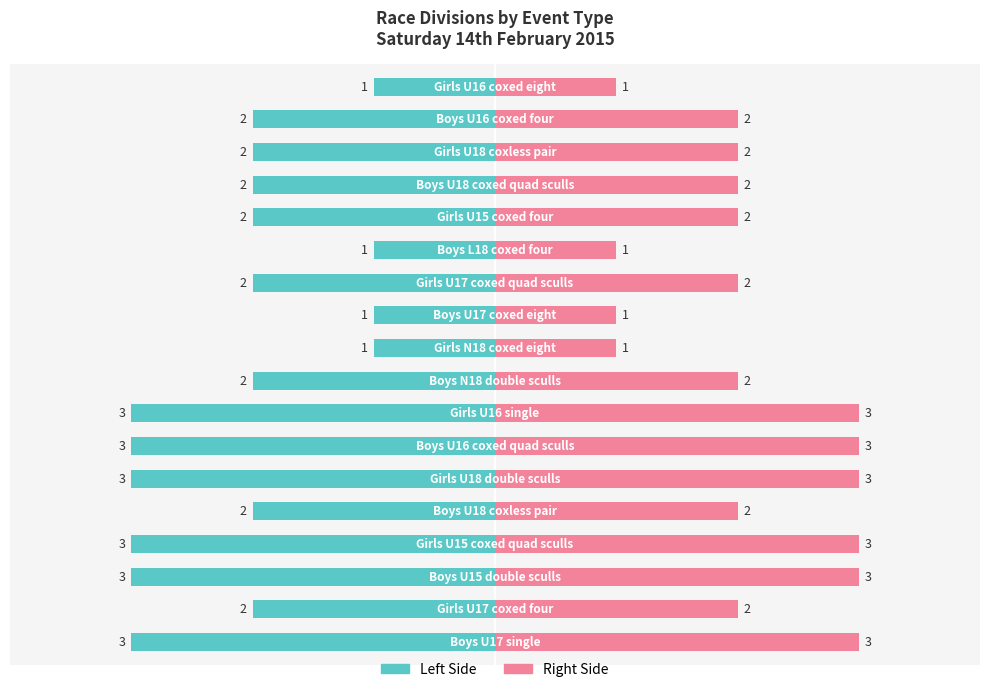

How many values in the Division Count (Right) series are below 2?

4